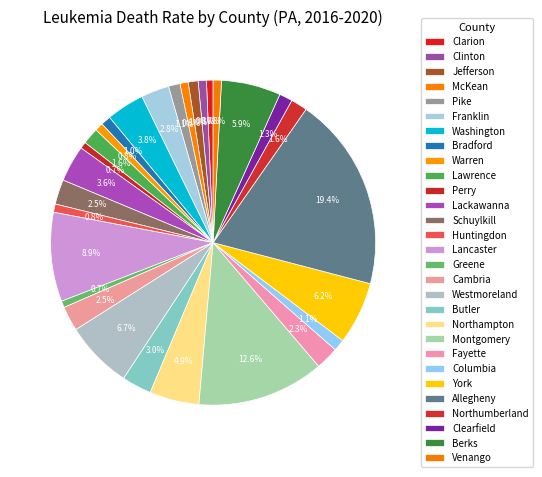

To the nearest percent, what percentage of the pie is Bradford?

1%